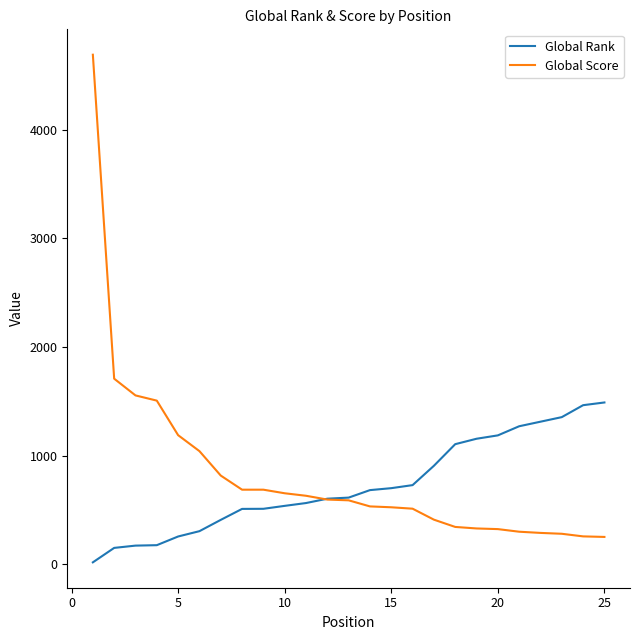

What is the lowest value of the Global Score series?

252